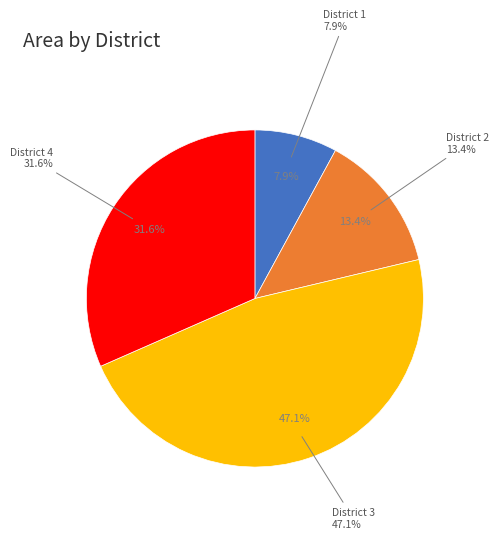

Which category has the smallest portion of the pie?

District 1